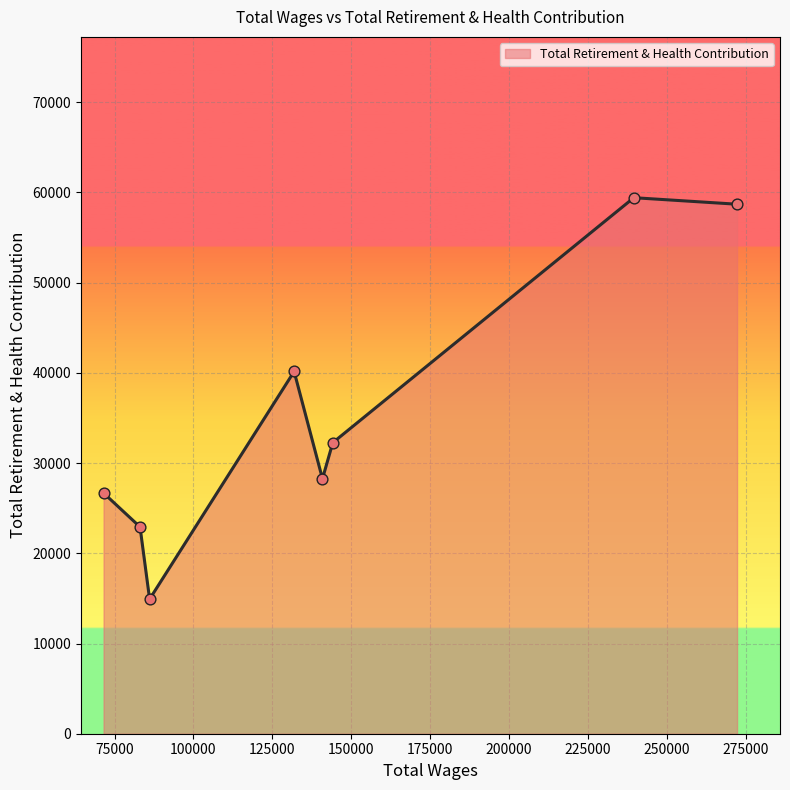

What is the minimum value shown in the chart?

14920